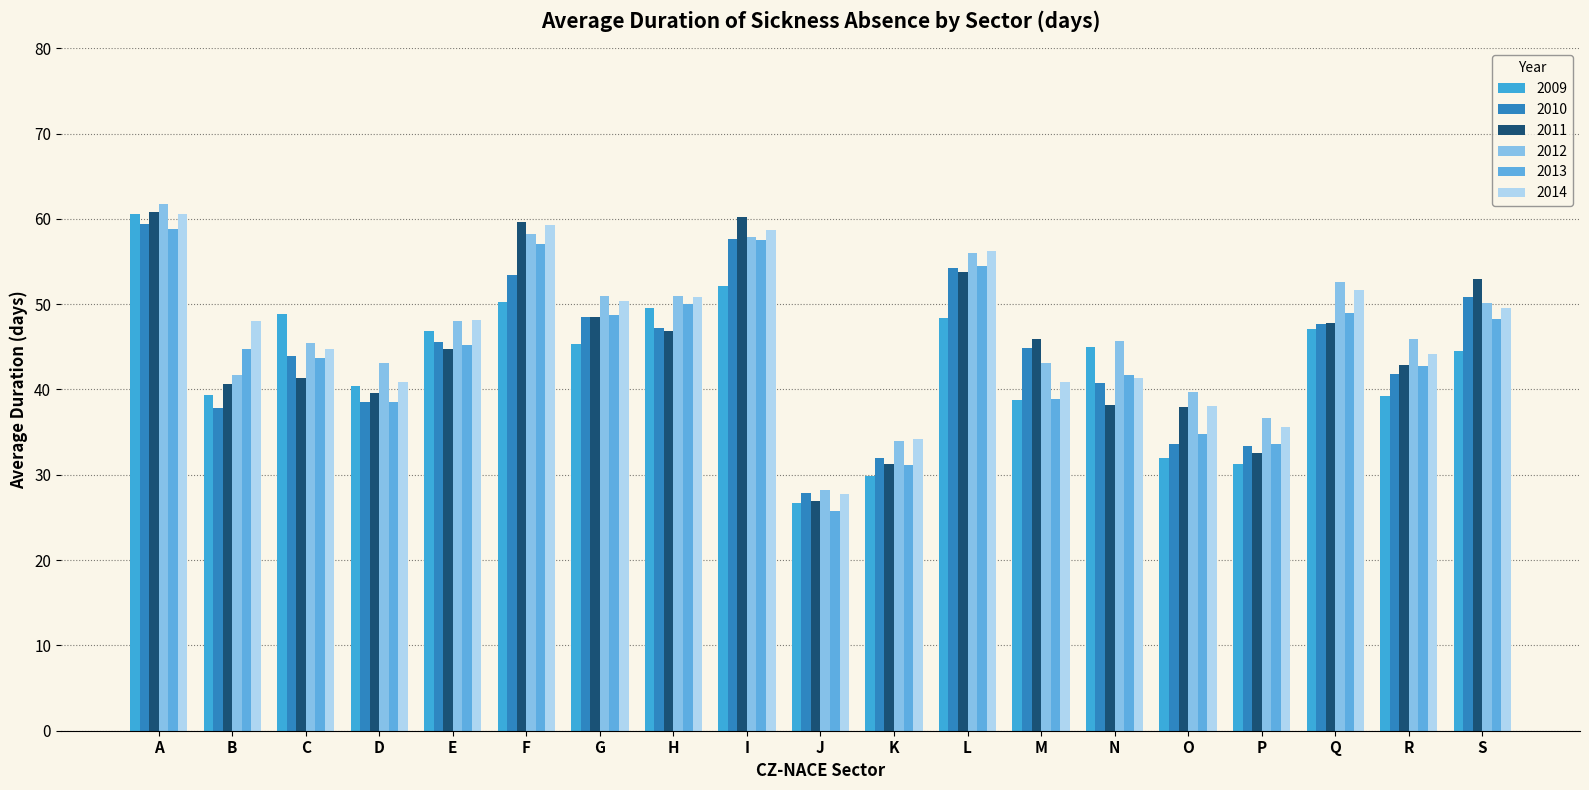

The value of 2014 at I is 58.7. True or false?

True